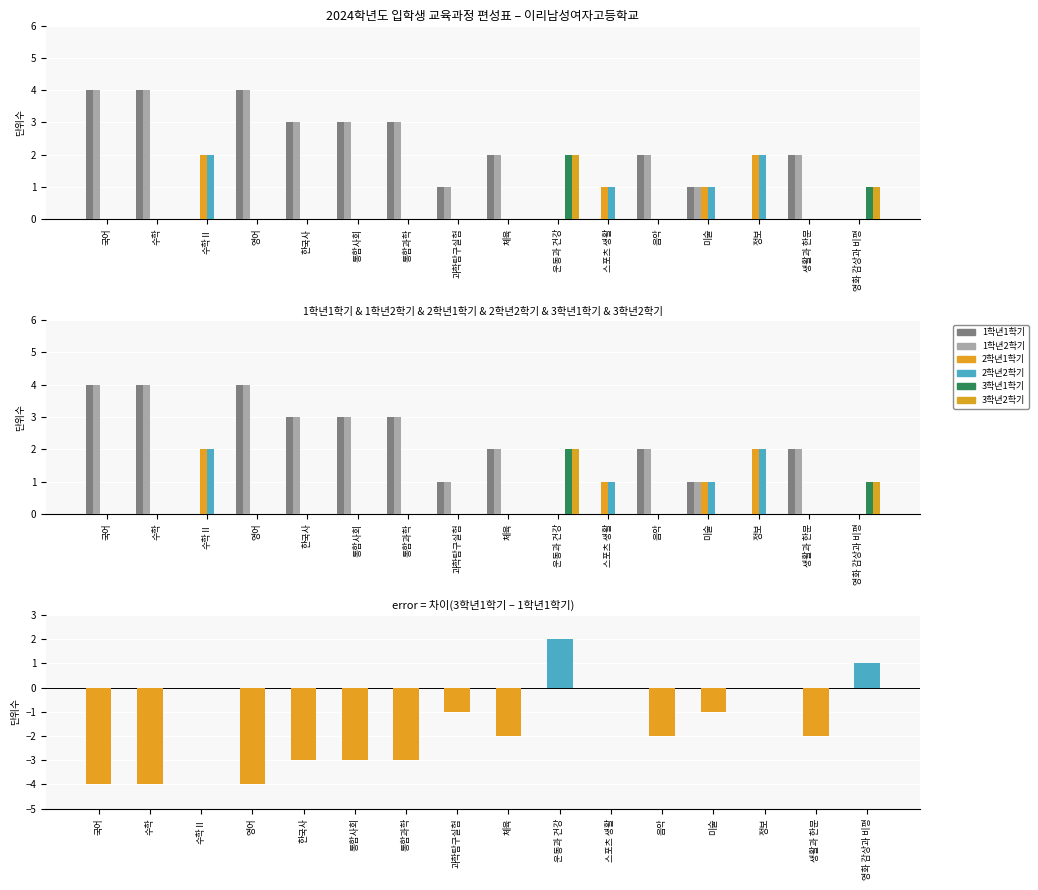

What position from the right is 체육?

8